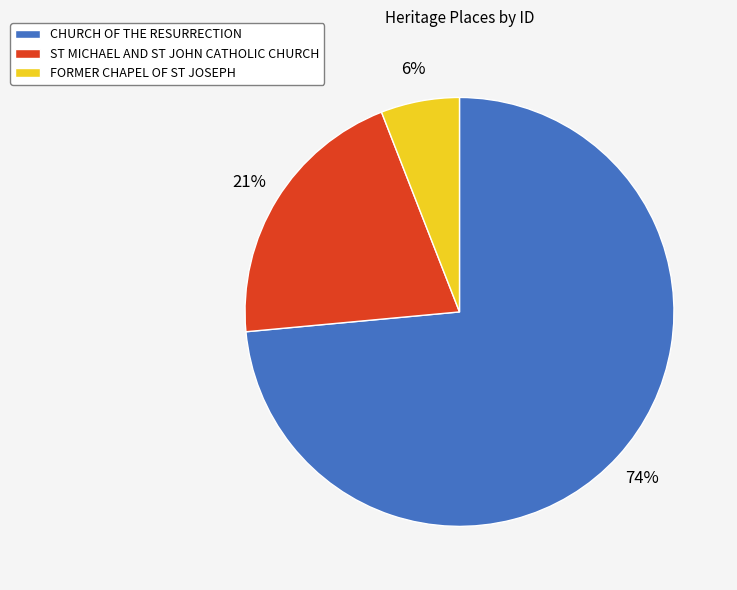

Is the sum of CHURCH OF THE RESURRECTION and FORMER CHAPEL OF ST JOSEPH greater than half?

Yes